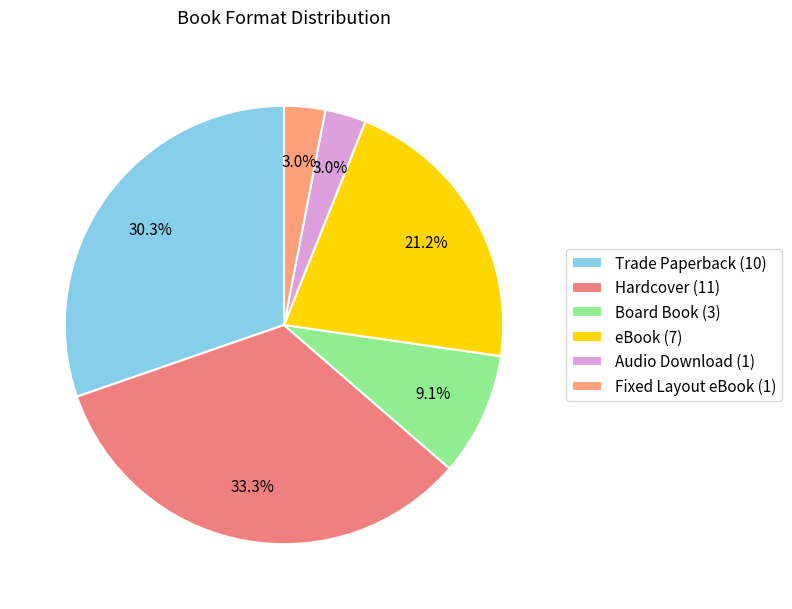

Is it true that Hardcover is 41% of the pie?

False